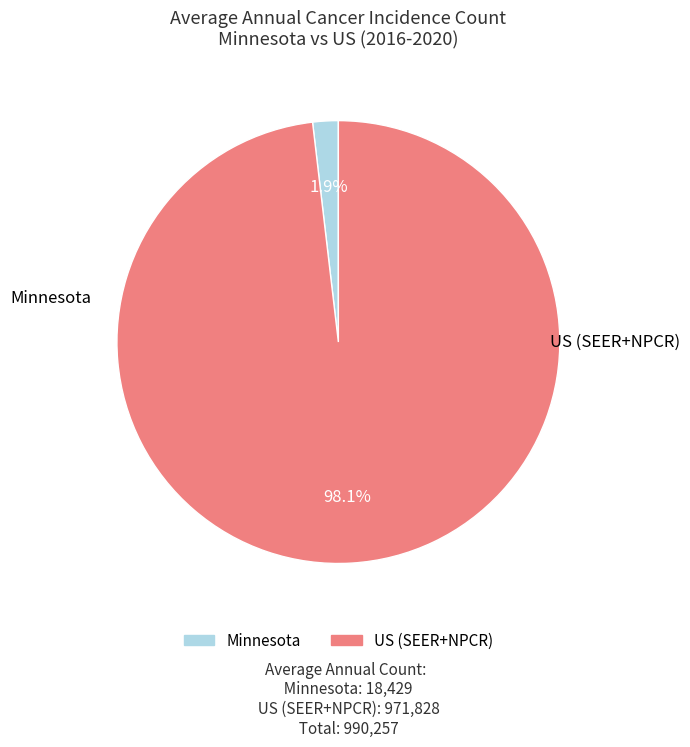

Which category has the biggest portion of the pie?

US (SEER+NPCR)